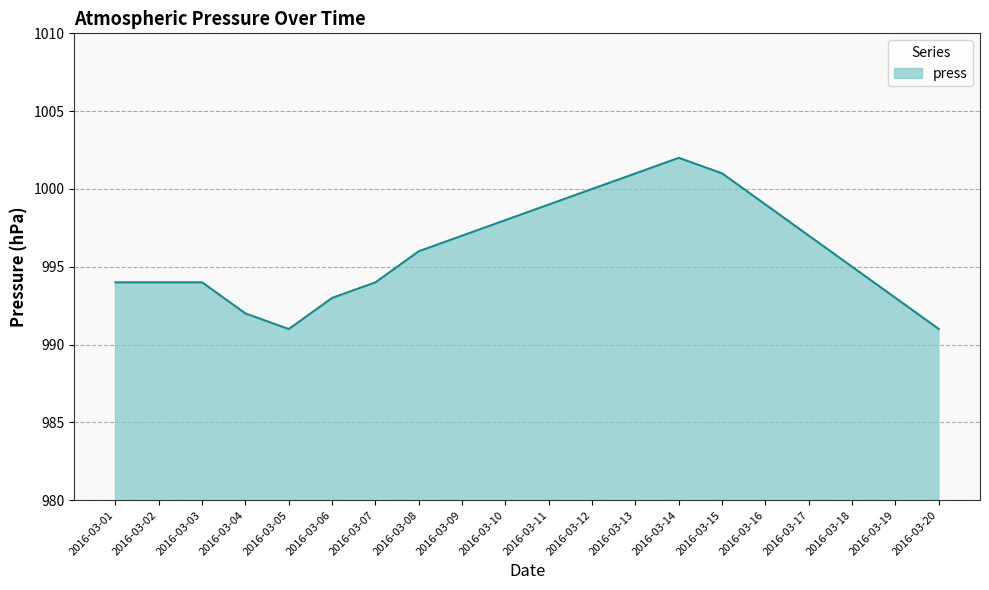

What is the ratio of the value at 2016-03-20 to the value at 2016-03-12?

1.0